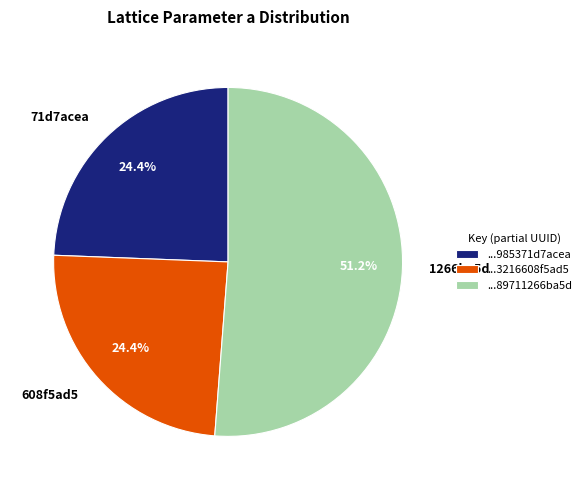

What percentage is NOT represented by 71d7acea?

75.6%